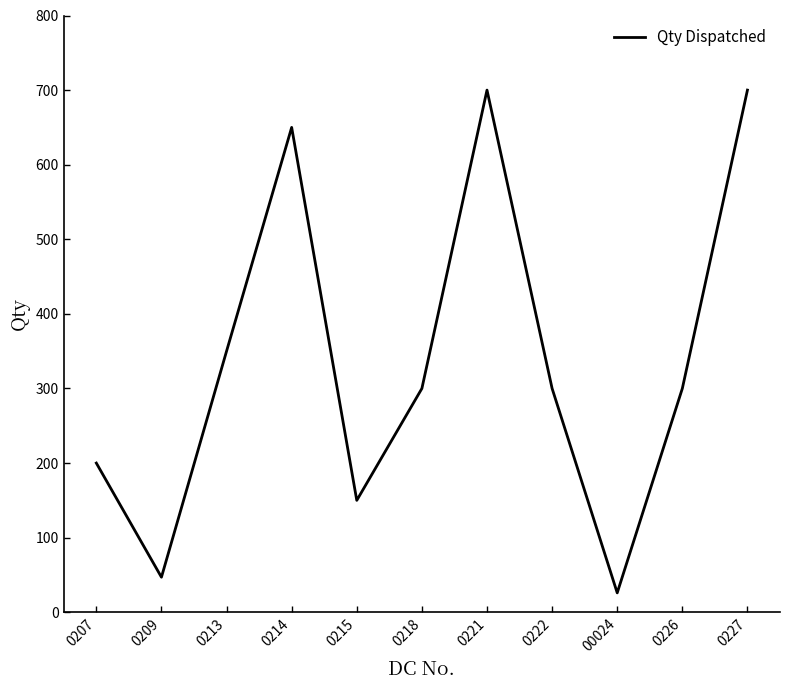

What is the smallest value displayed?

26